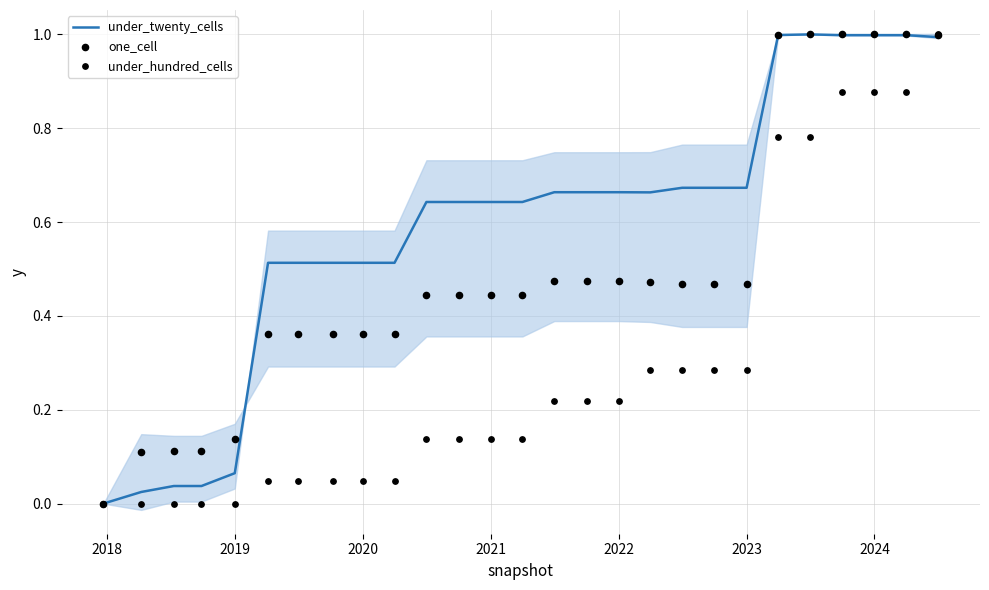

Is the value of under_twenty_cells at 2024 greater than the value of one_cell at 2019?

Yes